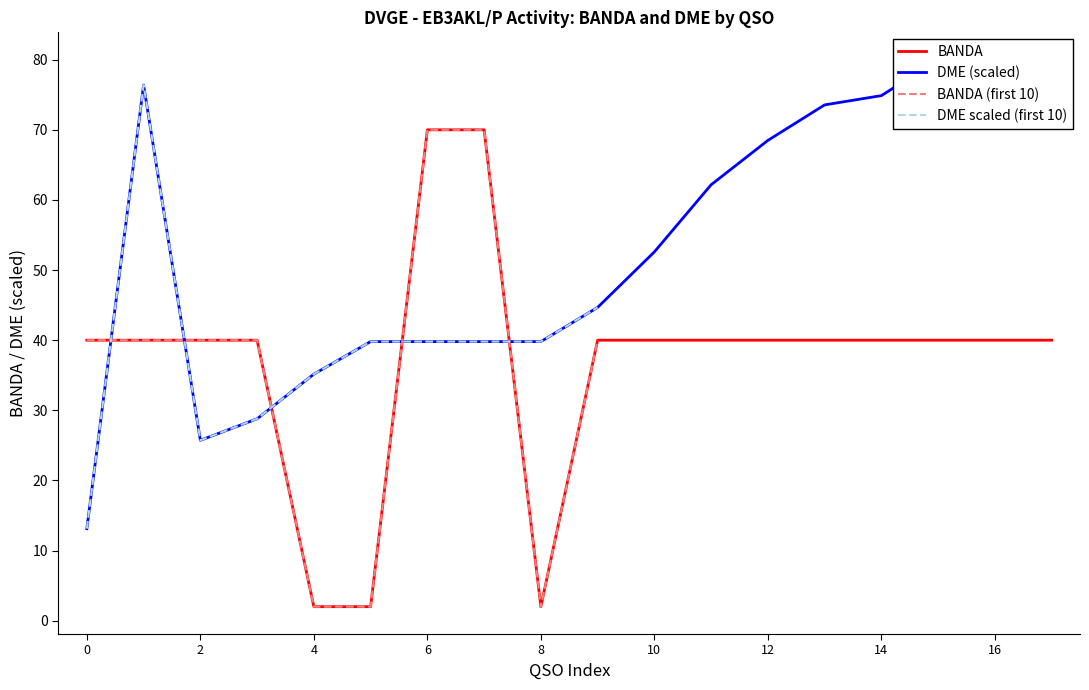

How many lines are shown in the chart?

2